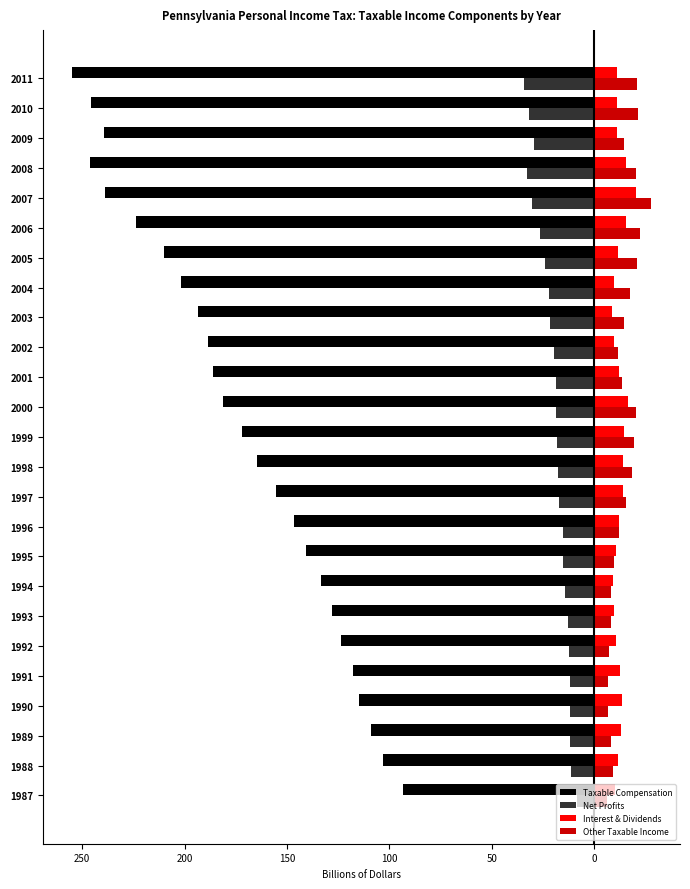

What are all the series names shown in the legend?

Taxable Compensation, Net Profits, Interest & Dividends, Other Taxable Income